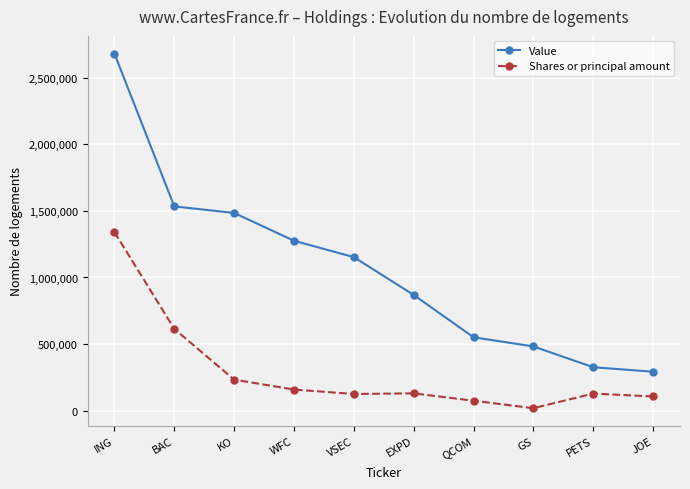

What is the minimum value shown in the chart?

18005.6